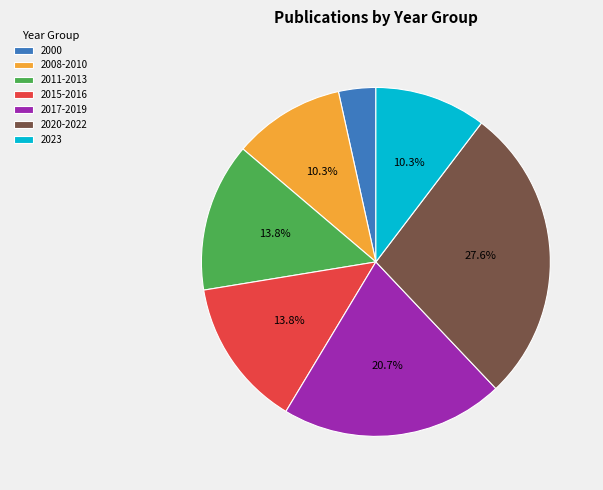

What percentage do 2020-2022 and 2015-2016 together represent?

41.4%